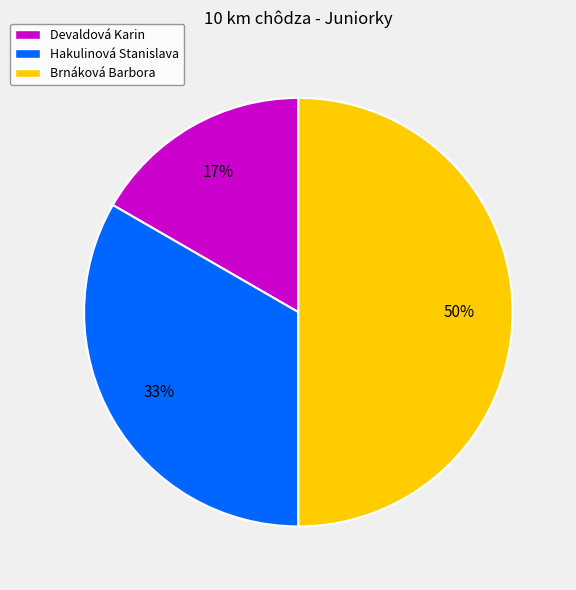

The Hakulinová Stanislava slice represents 39% of the pie. True or false?

False